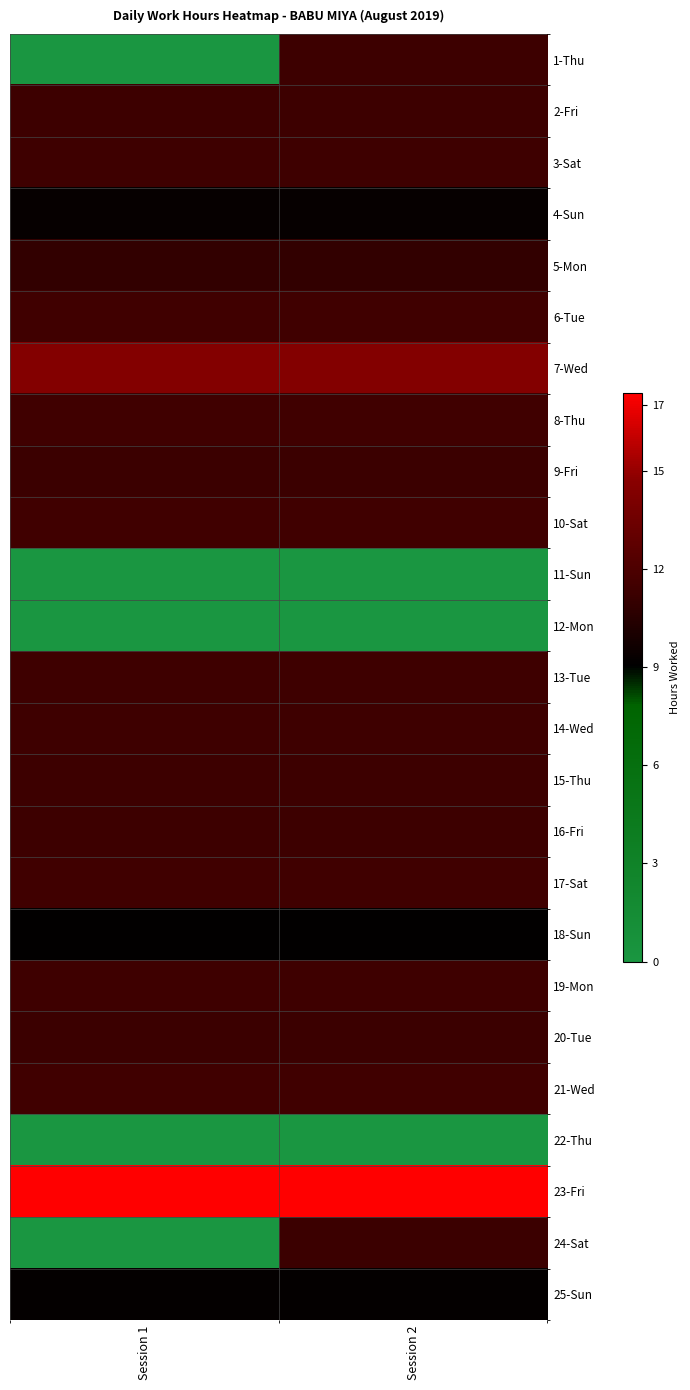

Which has a higher value, Session 1 or Session 2?

Session 2